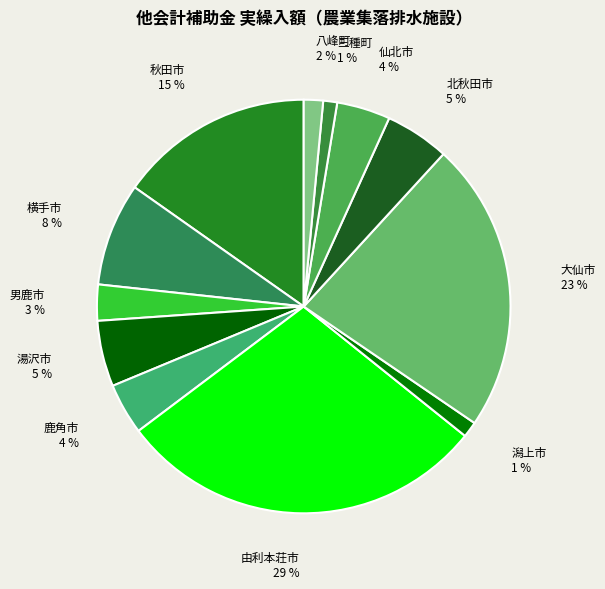

Combined, do 男鹿市 and 潟上市 account for over 50%?

No